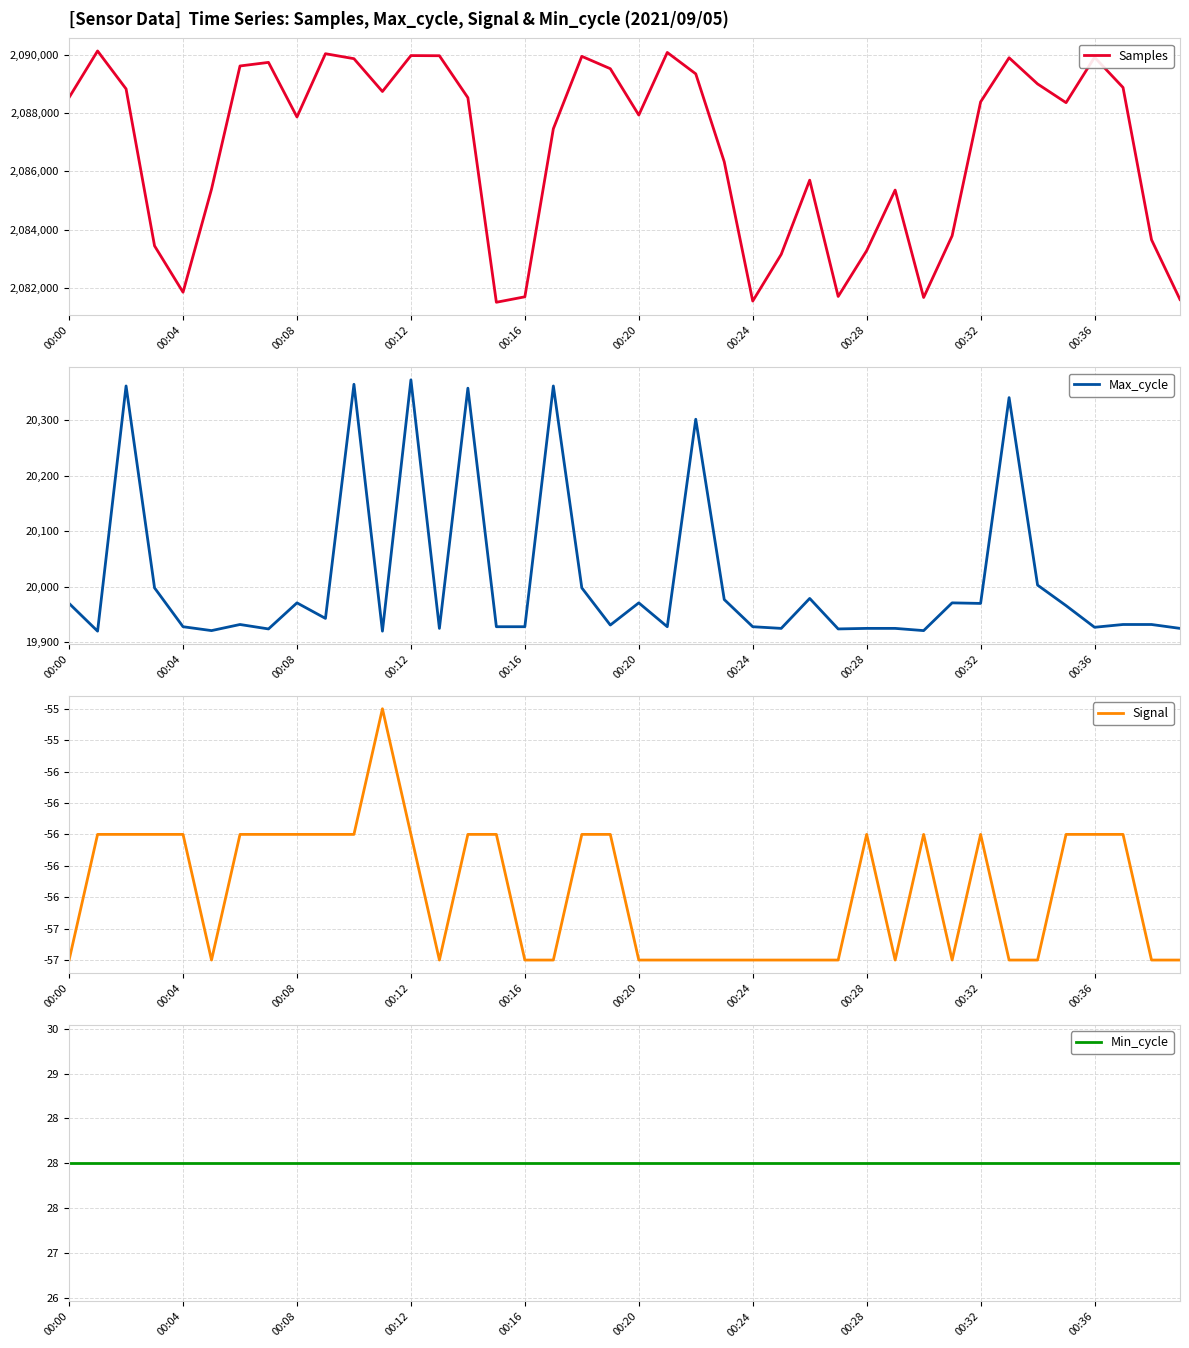

Which series has the largest range (max minus min)?

Samples